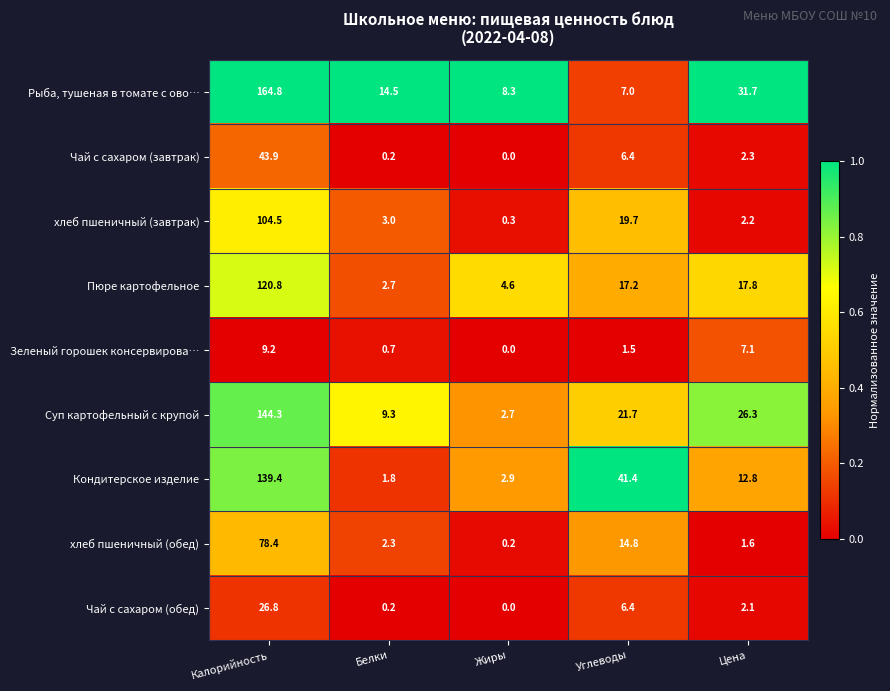

Which series has the largest total across all categories?

Рыба, тушеная в томате с ово…